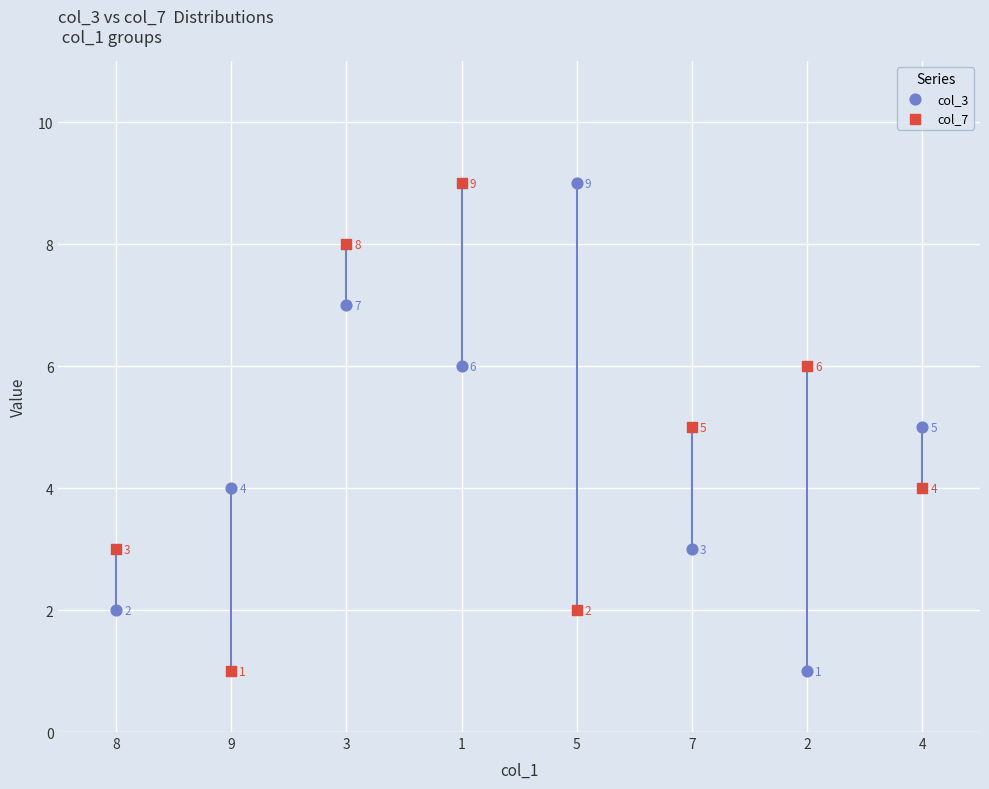

In the col_7 series, what Y value is closest to 5?

5